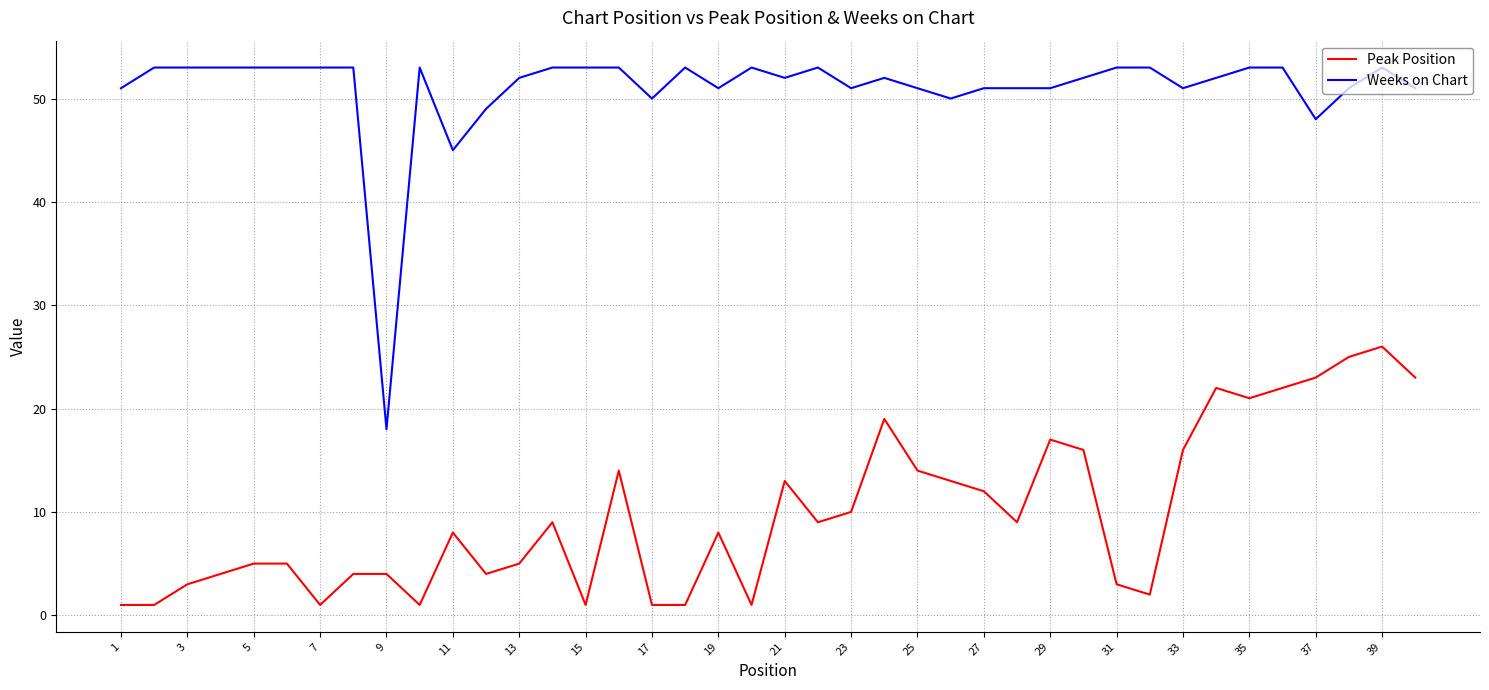

How many lines are shown in the chart?

2